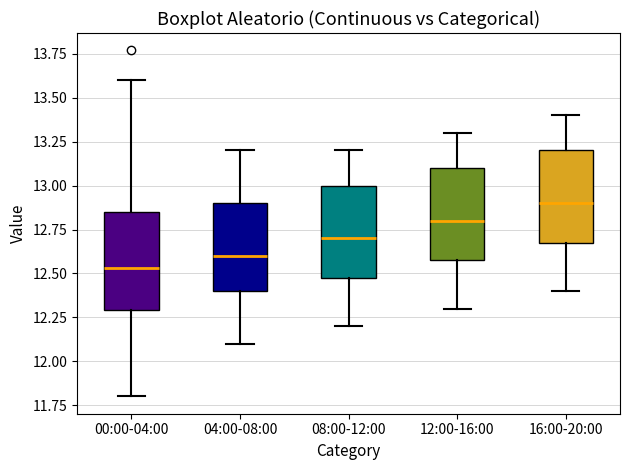

Reading left to right, transcribe this box plot: for each box, give where its median line is, the range the box spans, and where its two whiskers end, as read against the y-axis. The values are not printed on the chart, so give them approximately, as read against the axis.

00:00-04:00: median 12.55, box 12.30 to 12.85, whiskers 11.80 to 13.60
04:00-08:00: median 12.60, box 12.40 to 12.90, whiskers 12.10 to 13.20
08:00-12:00: median 12.70, box 12.50 to 13.00, whiskers 12.20 to 13.20
12:00-16:00: median 12.80, box 12.60 to 13.10, whiskers 12.30 to 13.30
16:00-20:00: median 12.90, box 12.70 to 13.20, whiskers 12.40 to 13.40